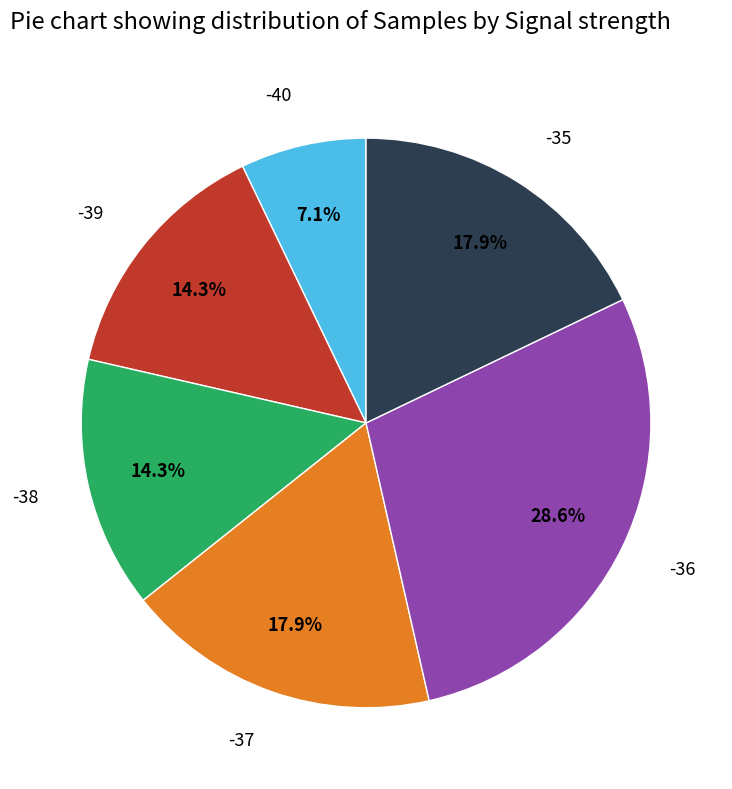

What is the smallest slice in the pie chart?

-40